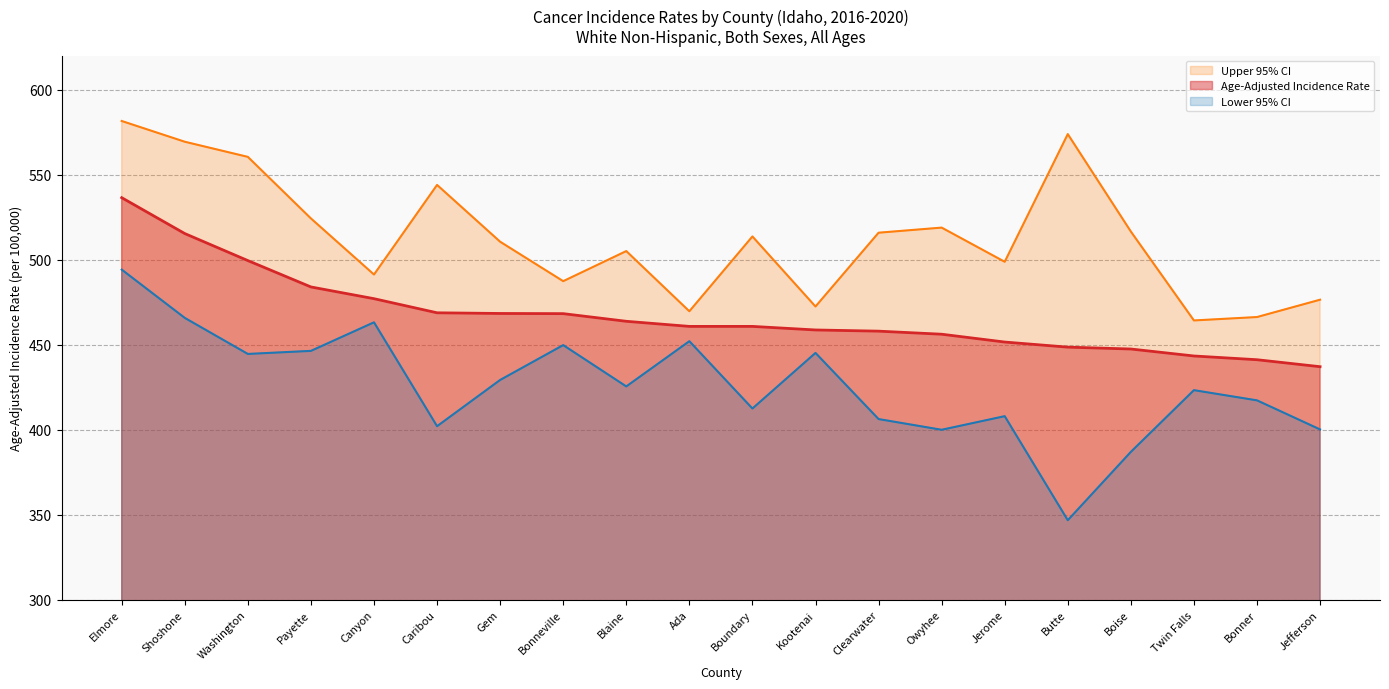

At which category is the sum across all series the highest?

Elmore